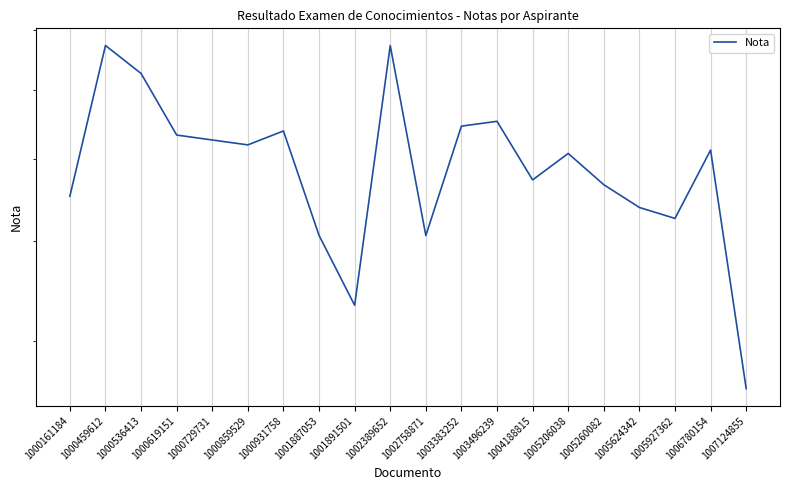

Is it true that the value at 1000619151 is 99.0?

False